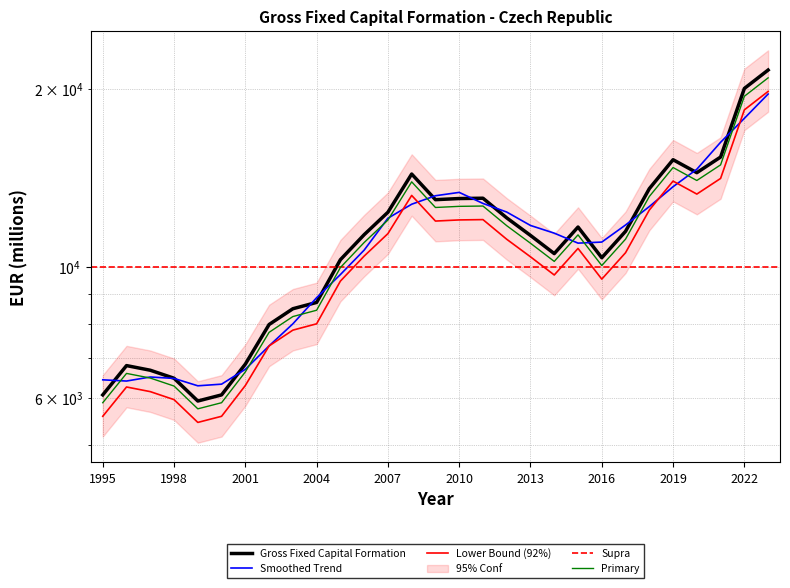

Reading right to left, extract all data points from this chart.

2023=21535.6	2022=20043.7	2021=15341.5	2020=14434.7	2019=15183.1	2018=13561.9	2017=11484.6	2016=10361.9	2015=11678.5	2014=10530.1	2013=11302.7	2012=12102.9	2011=13067.0	2010=13050.7	2009=12993.2	2008=14358.8	2007=12371.9	2006=11335.2	2005=10281.8	2004=8705.2	2003=8493.3	2002=7986.9	2001=6844.8	2000=6070.6	1999=5927.3	1998=6477.8	1997=6683.0	1996=6805.1	1995=6070.9